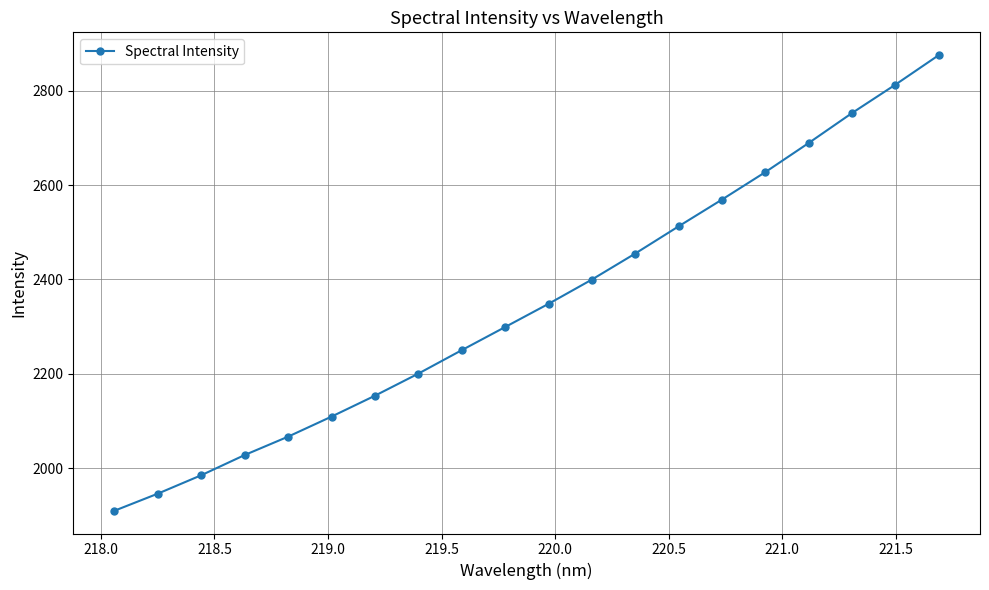

What is the minimum value shown in the chart?

1910.1